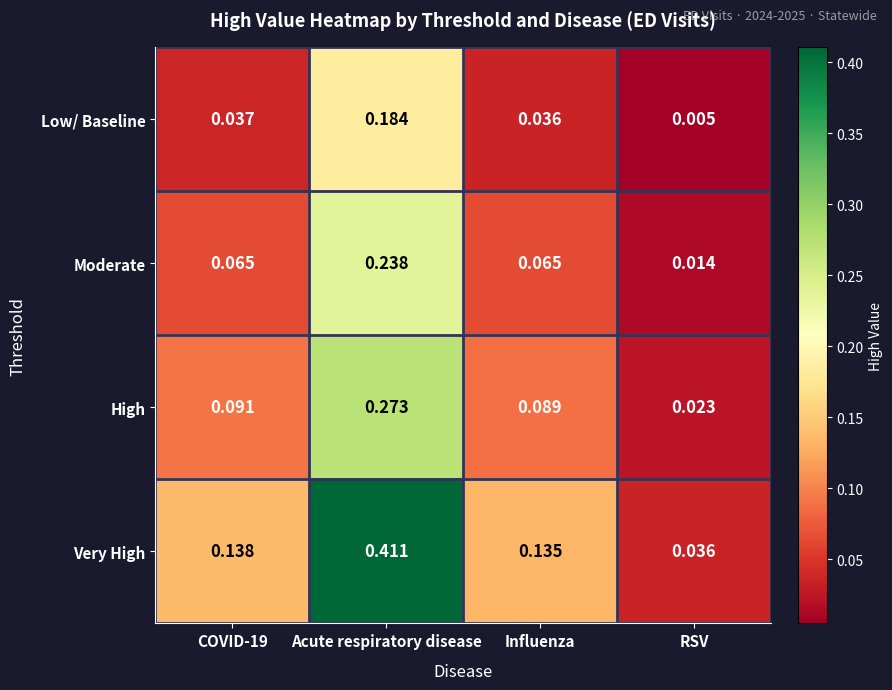

Which series has the largest total across all categories?

Very High